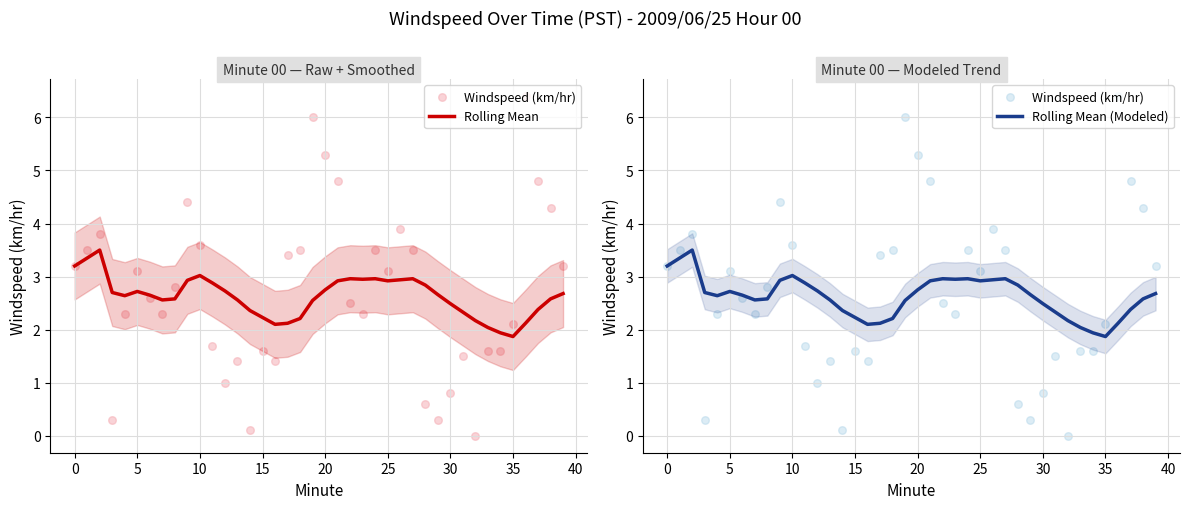

Which series has the widest spread of Y values?

Windspeed (km/hr)